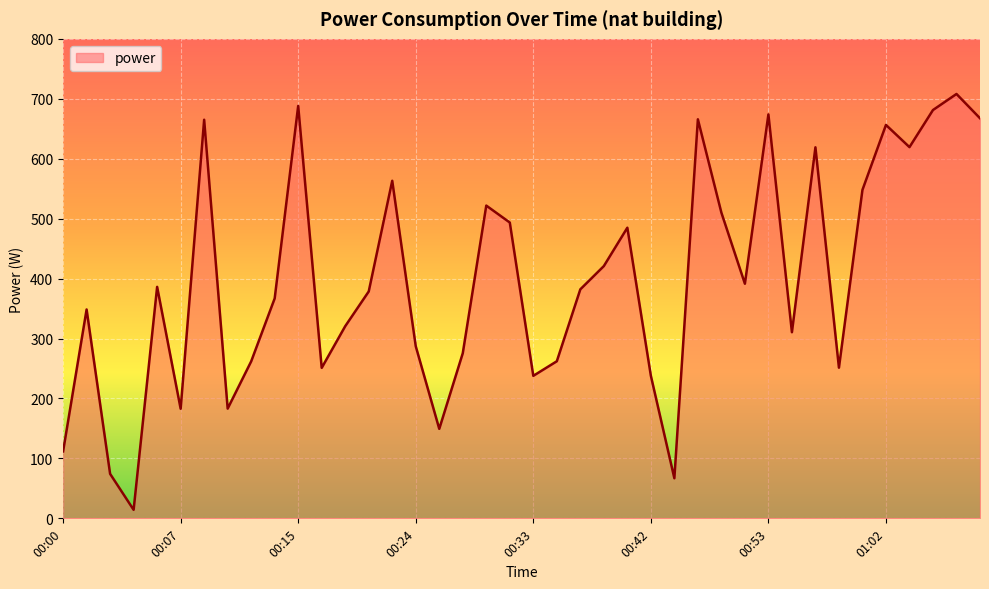

What is the difference between the maximum and minimum values?

693.8